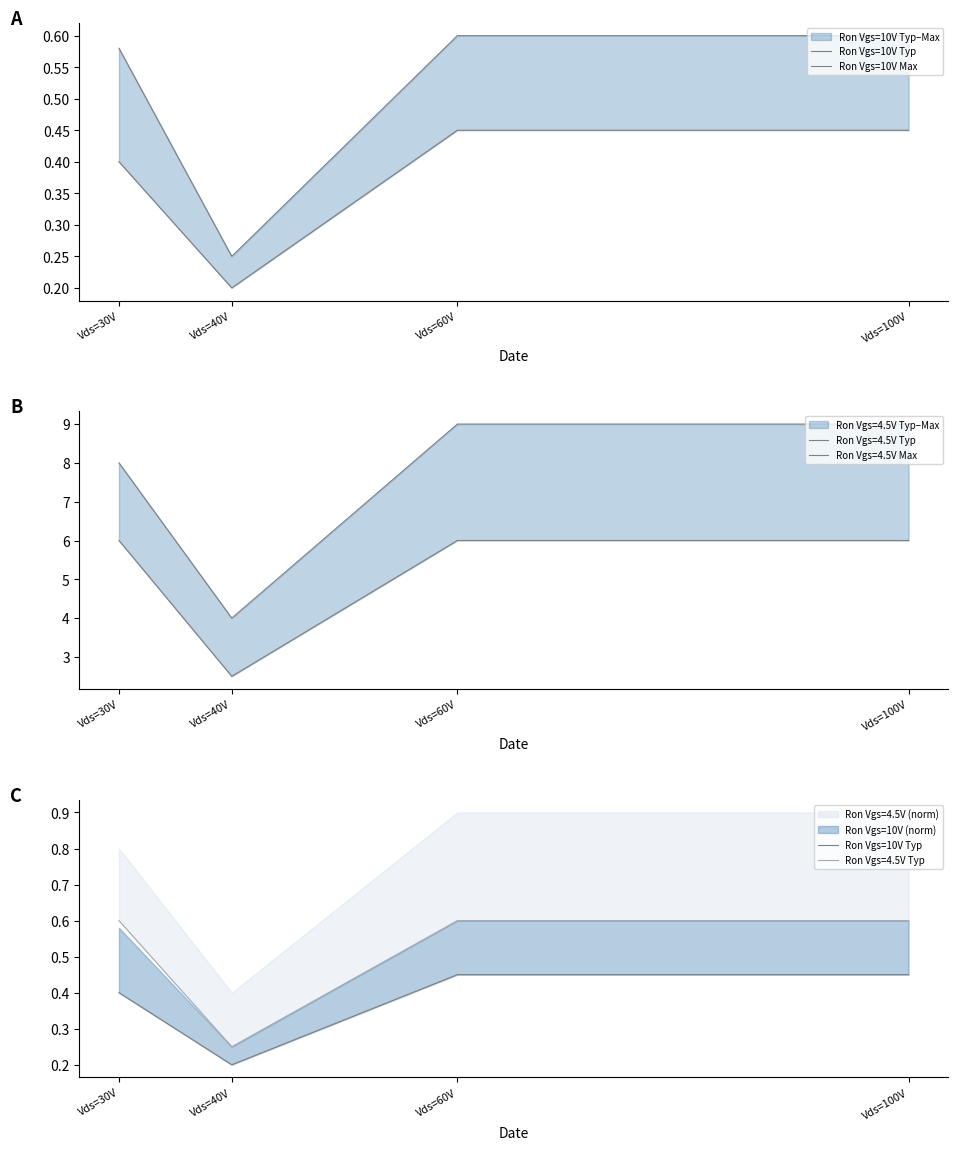

At how many categories does at least one series exceed 0?

4